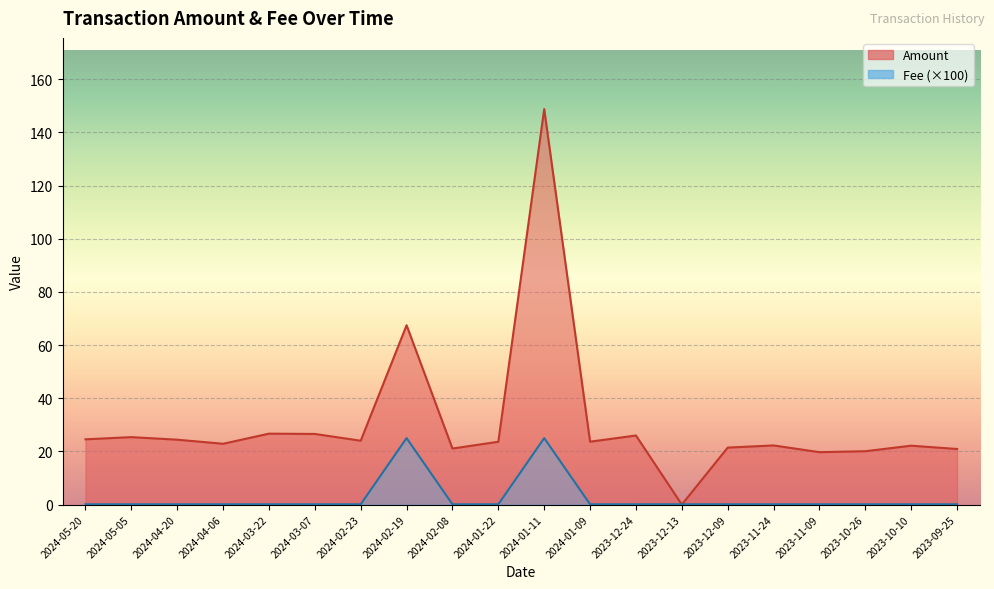

Does the chart display data point markers on the line(s)?

No